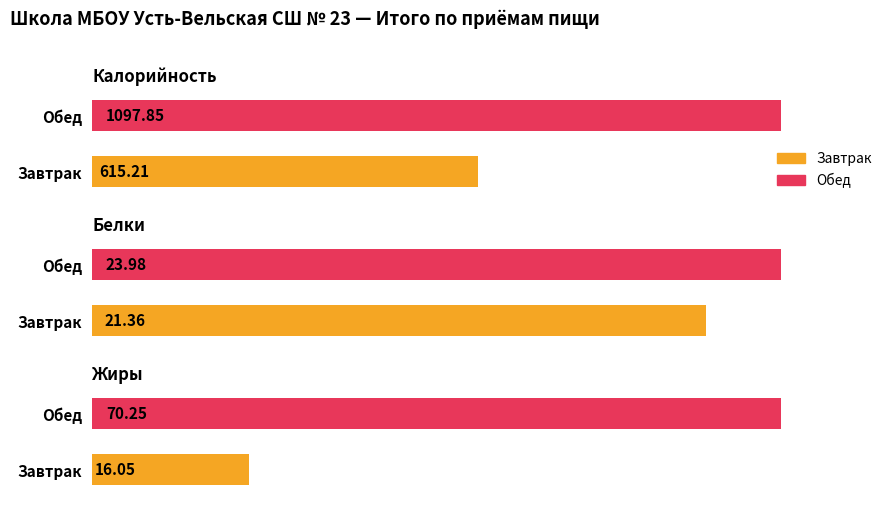

How many data points in Калорийность are above 1097?

1